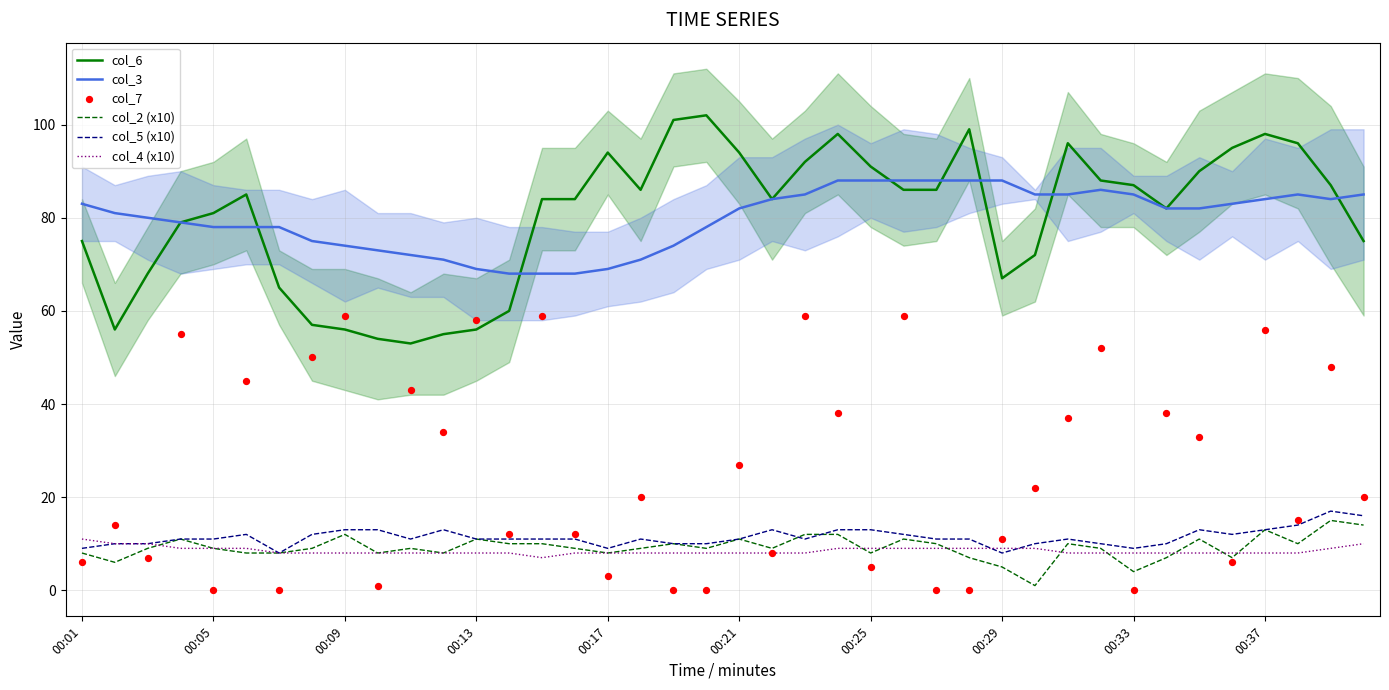

True or false: col_5 (x10) and col_3 cross at least once.

False